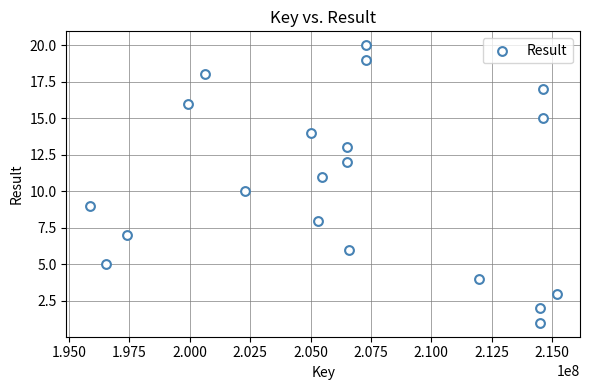

What is the range of X values (max minus min)?

19317982